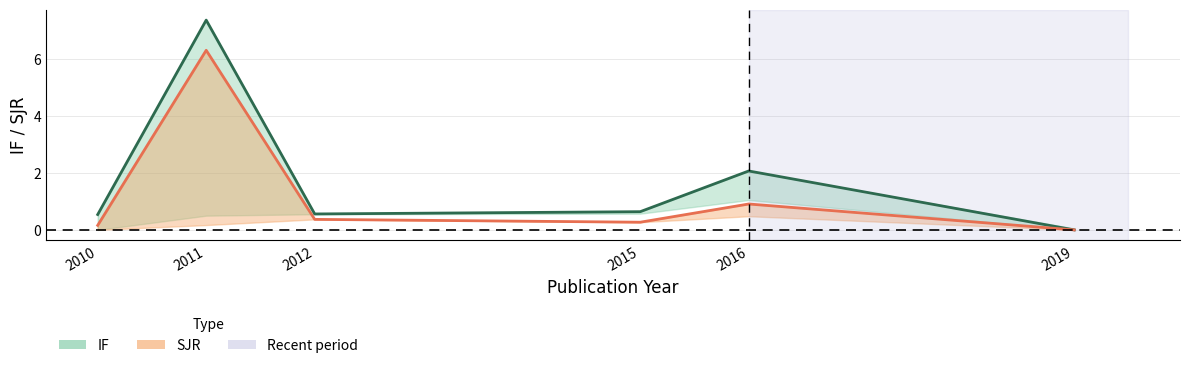

Rank the categories by SJR (line) value from highest to lowest.

2011, 2016, 2012, 2015, 2010, 2019